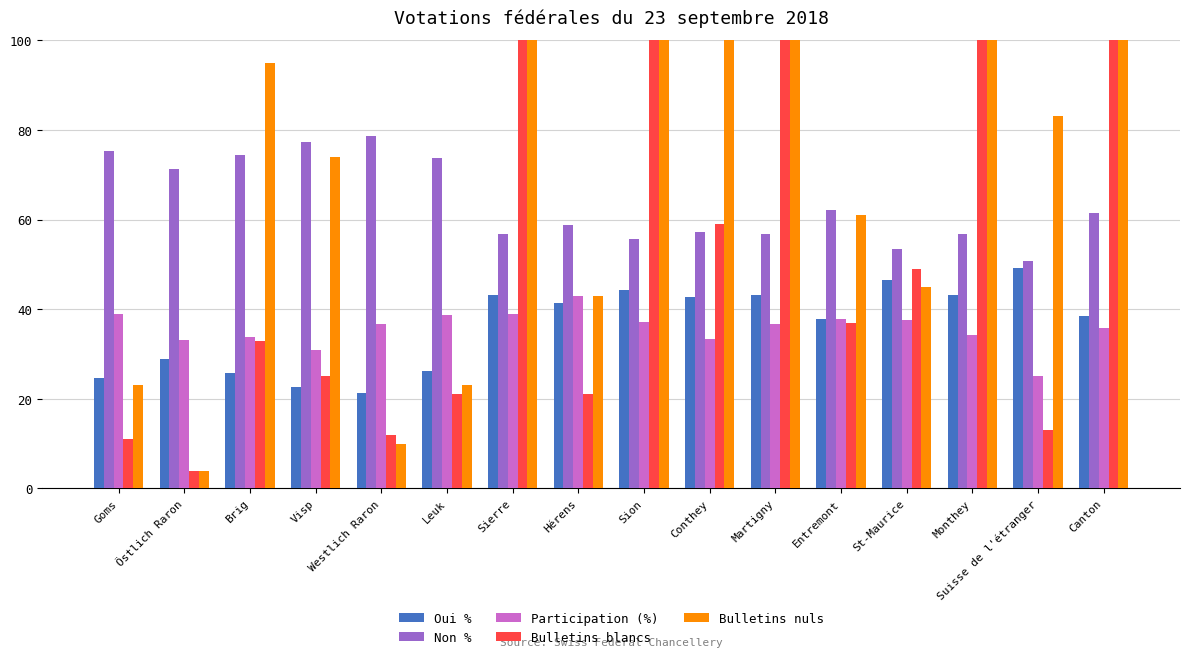

At which label does Oui % first exceed 41?

Sierre